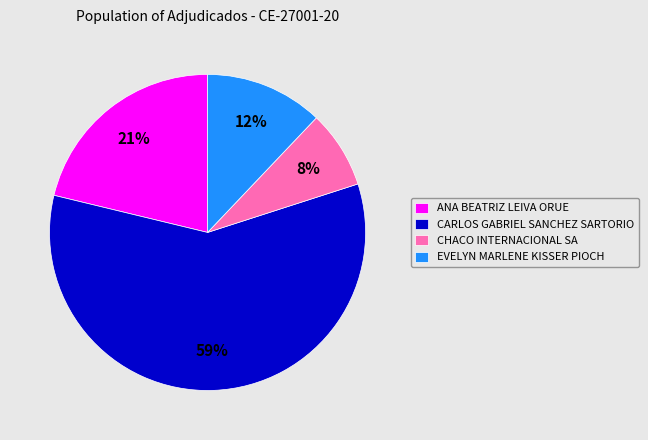

True or false: CHACO INTERNACIONAL SA accounts for 16% of the total.

False